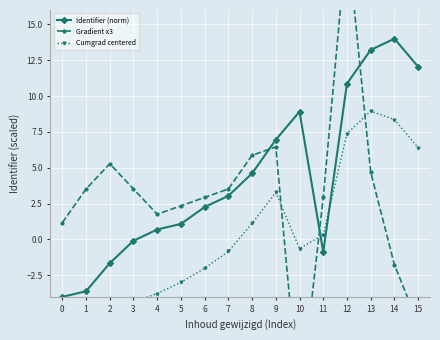

At which category is the sum across all series the highest?

12